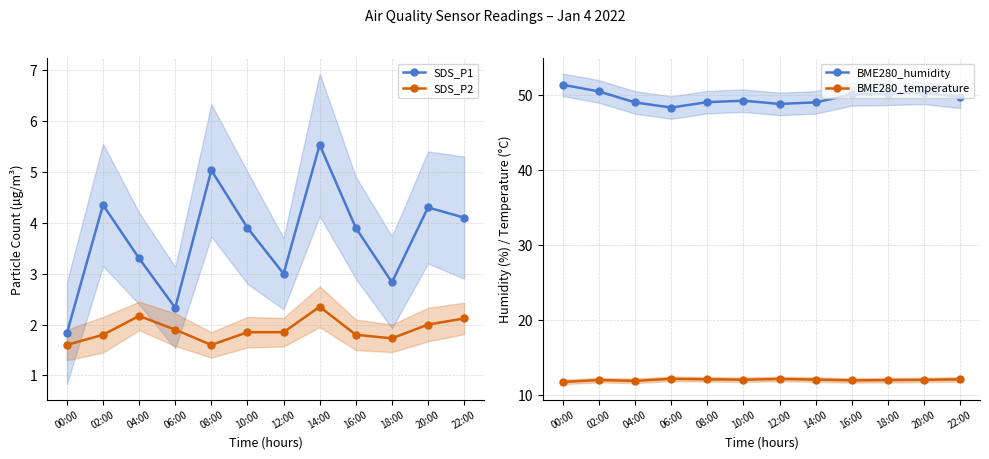

Between 18:00 and 16:00, which is larger?

16:00